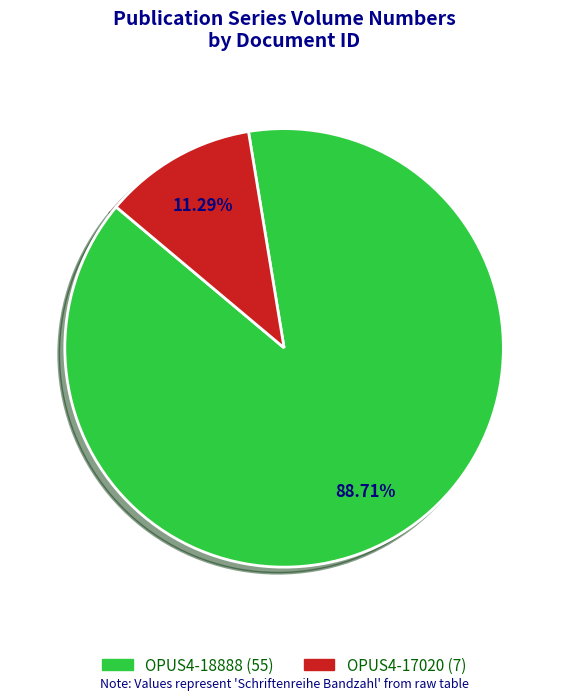

To the nearest percent, what is the difference between the OPUS4-17020 and OPUS4-18888 slice percentages?

77%